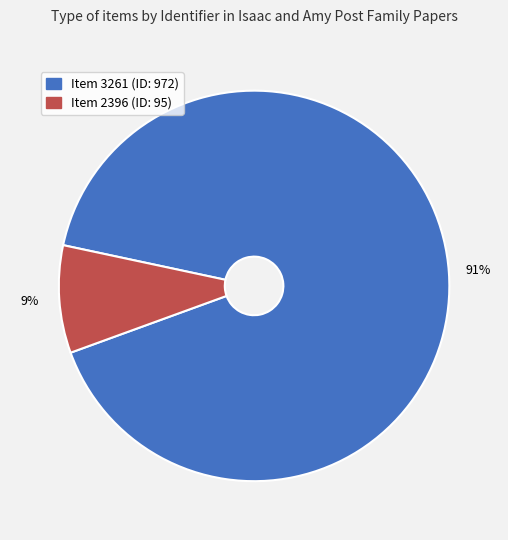

What is the smallest slice in the pie chart?

Item 2396